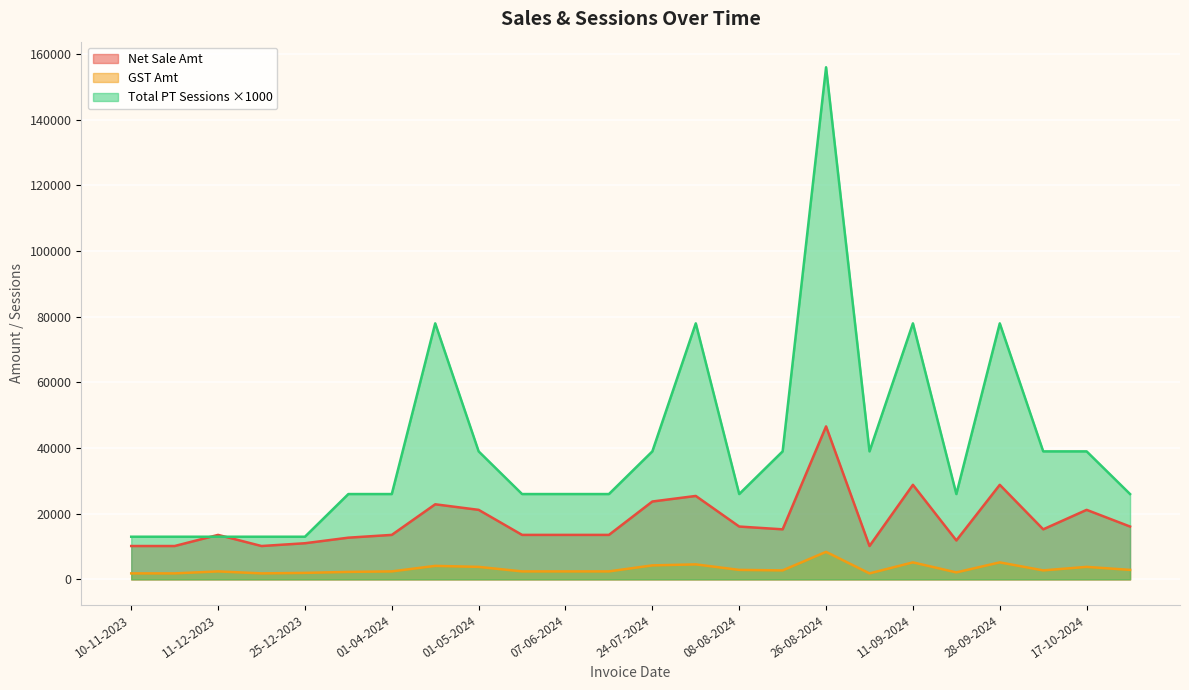

At which label is GST Amt closest to 5110?

11-09-2024